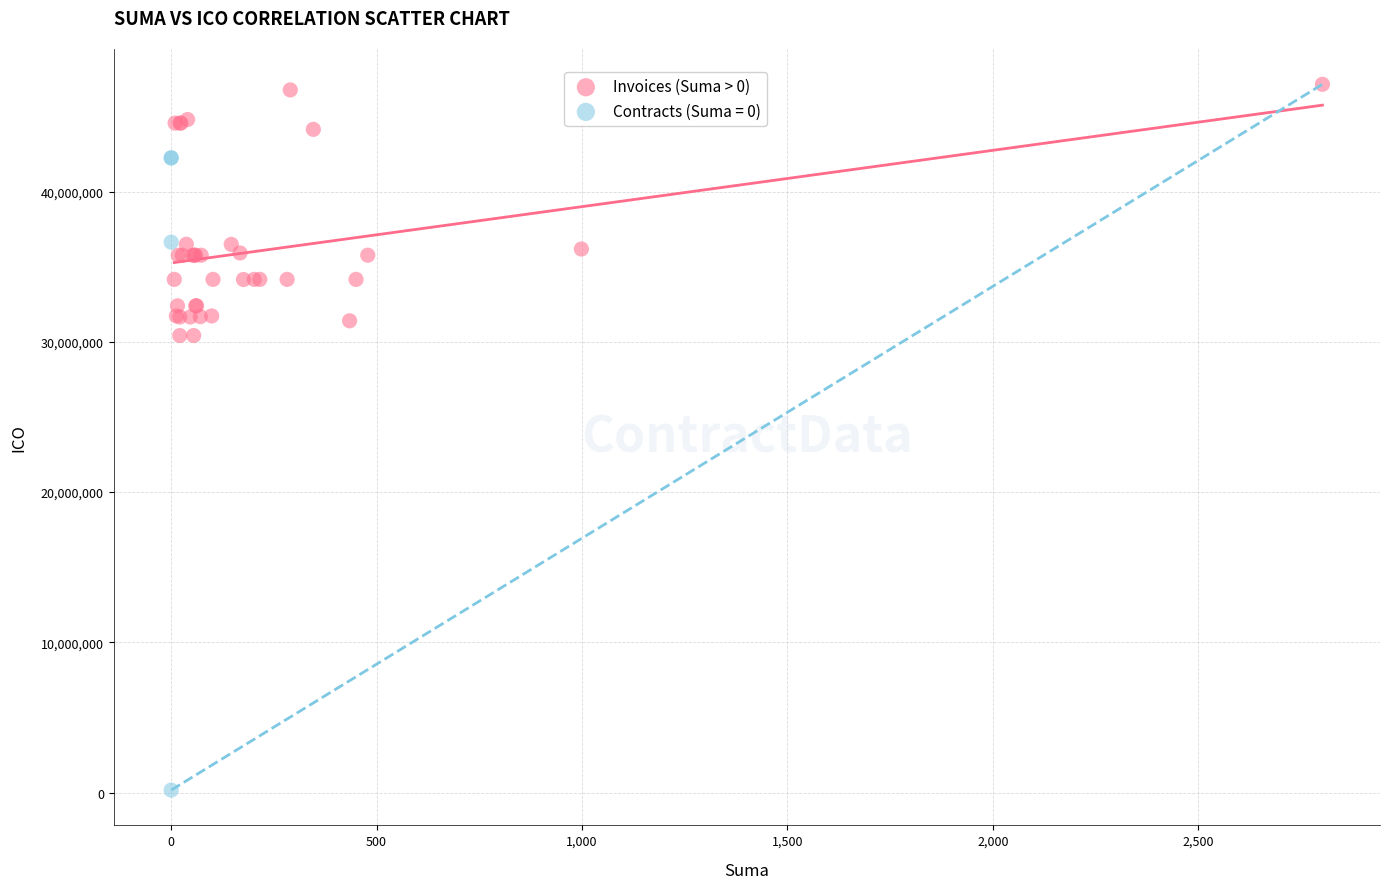

Which series has the widest spread of Y values?

Contracts (Suma = 0)